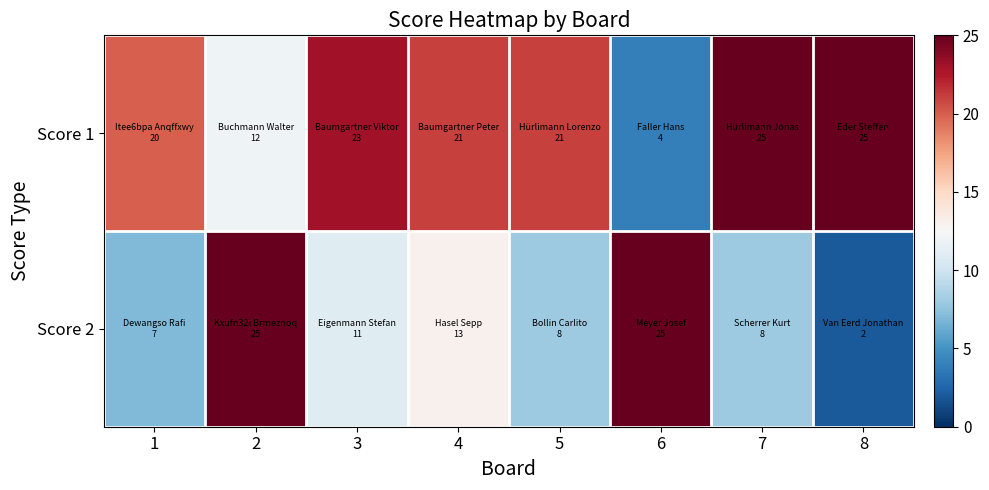

Reading left to right, transcribe all the data shown in this chart.

Score 1: 1=20	2=12	3=23	4=21	5=21	6=4	7=25	8=25
Score 2: 1=7	2=25	3=11	4=13	5=8	6=25	7=8	8=2